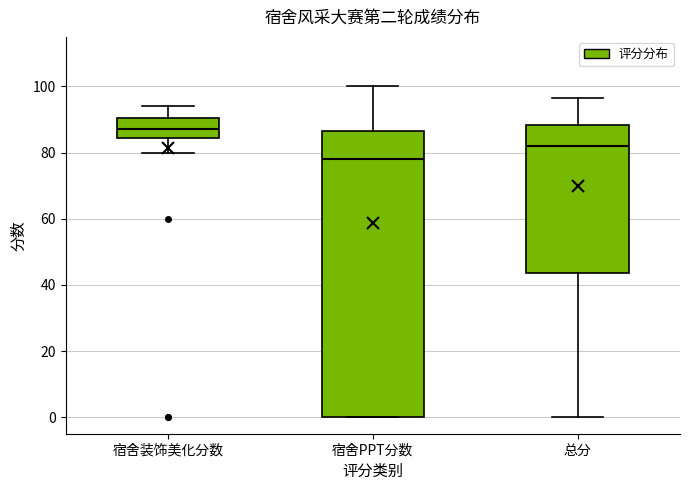

Reading left to right, read every box against the y-axis: the position of its median line, the range the box covers, and the ends of its whiskers. The values are not printed on the chart, so give them approximately, as read against the axis.

宿舍装饰美化分数: median 88, box 84 to 90, whiskers 80 to 94
宿舍PPT分数: median 78, box 0 to 86, whiskers 0 to 100
总分: median 82, box 44 to 88, whiskers 0 to 96